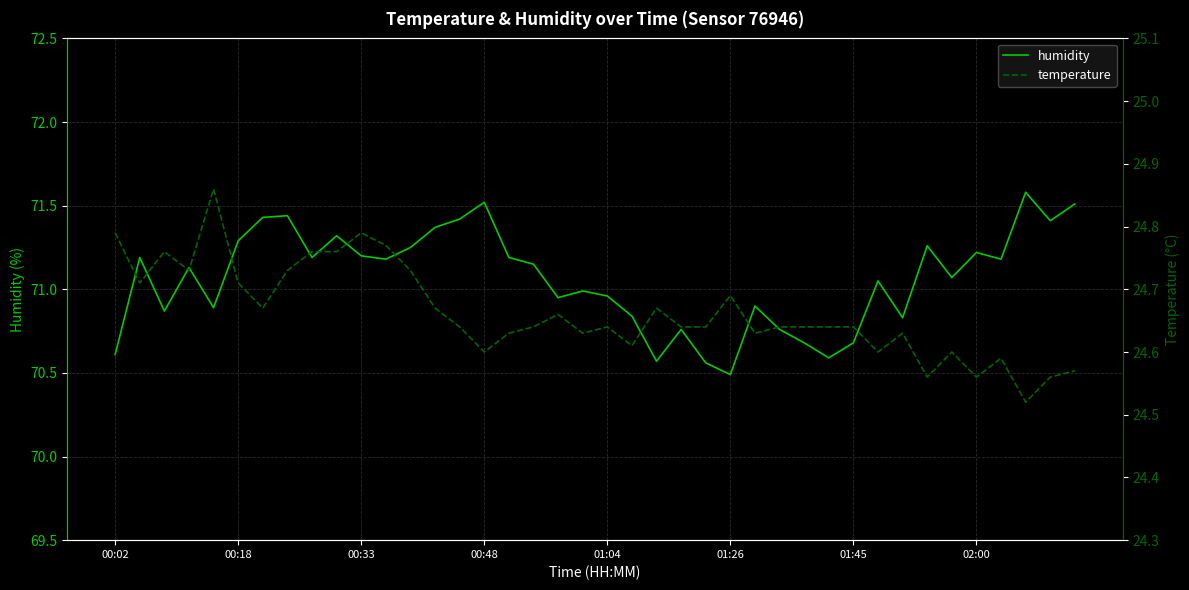

True or false: humidity has a value of 71.2 at 00:33.

True